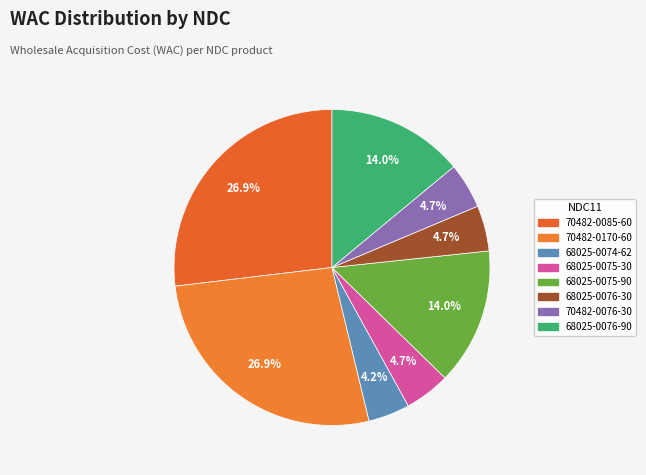

To the nearest percent, what is the average slice percentage?

12%